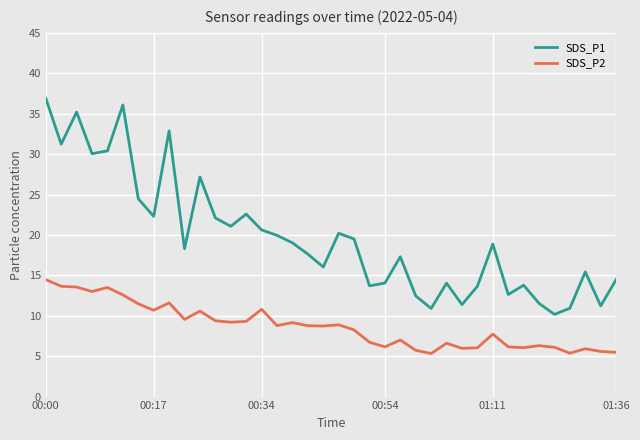

List the series in order of their peak value, lowest first.

SDS_P2, SDS_P1